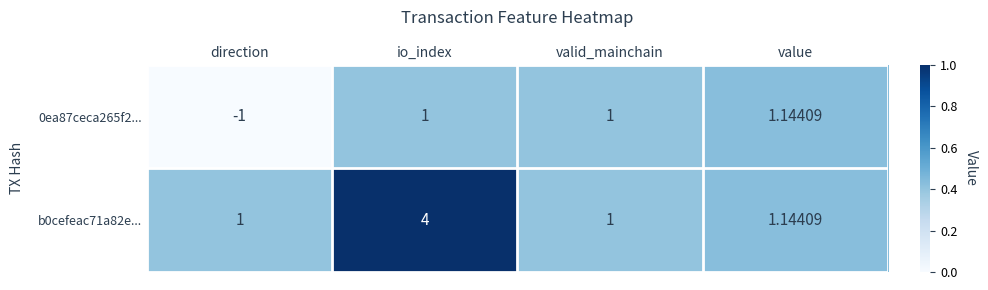

At which label is 0ea87ceca265f2... closest to 0?

direction